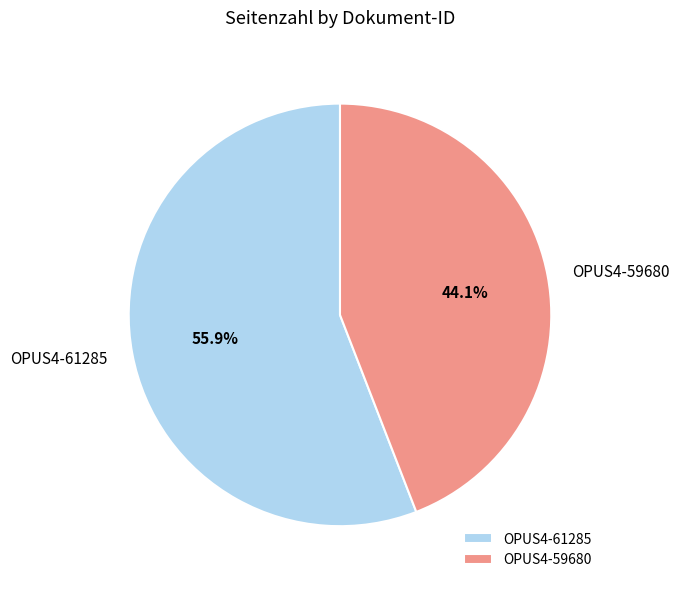

What percentage is the OPUS4-59680 slice, to the nearest percent?

44%